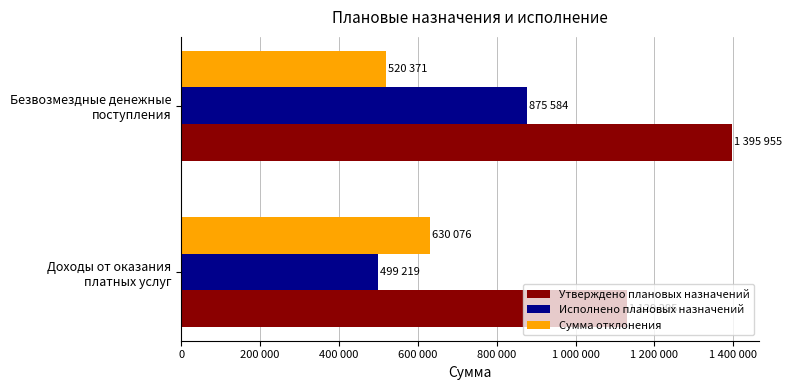

What are all the series names shown in the legend?

Утверждено плановых назначений, Исполнено плановых назначений, Сумма отклонения